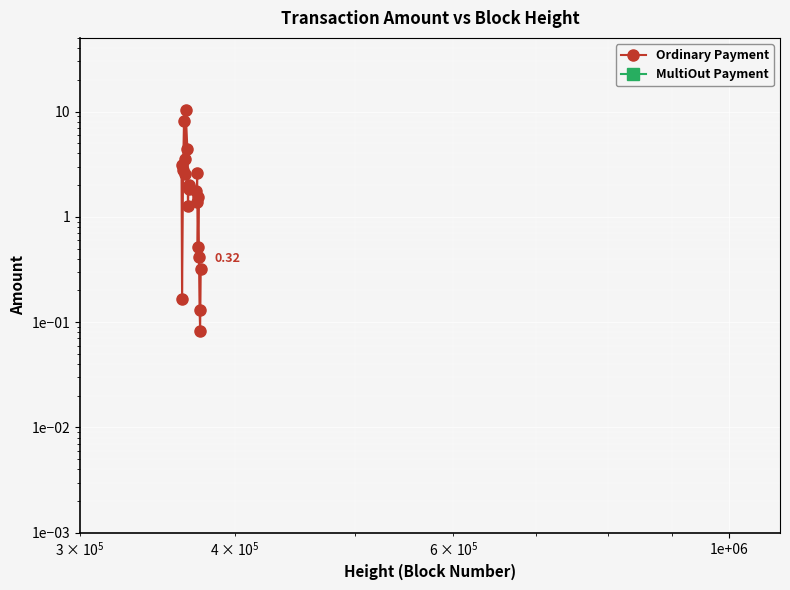

What is the difference between the second highest and second lowest values?

7.9